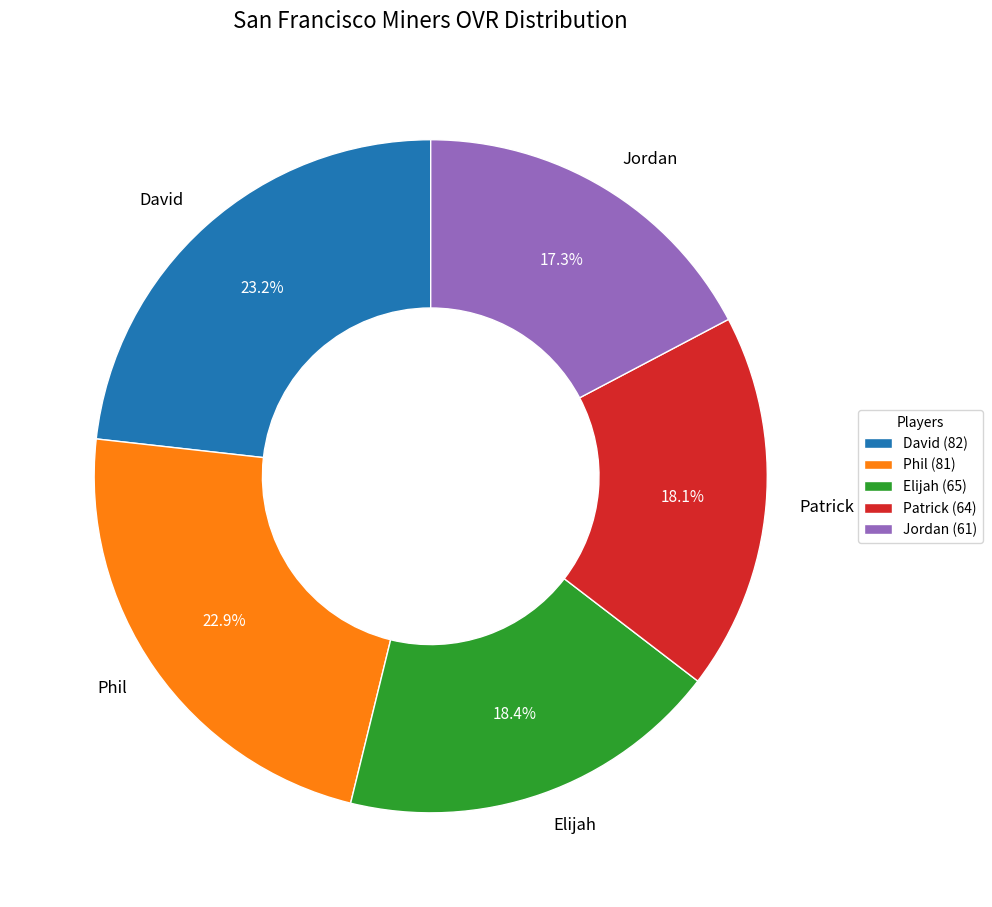

Which has a higher value, Phil or Patrick?

Phil